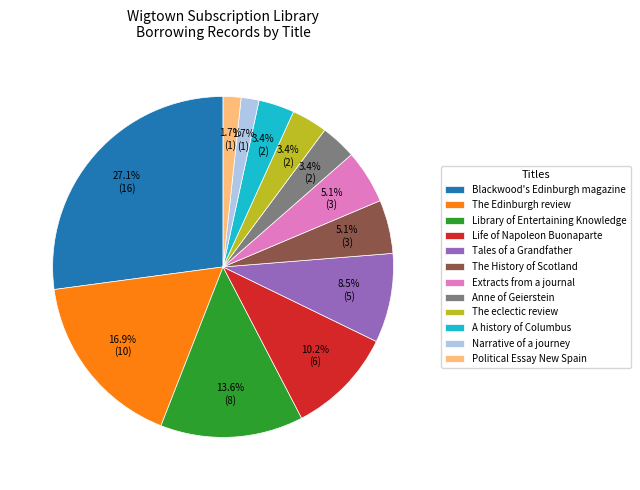

How many slices are in this pie chart?

12